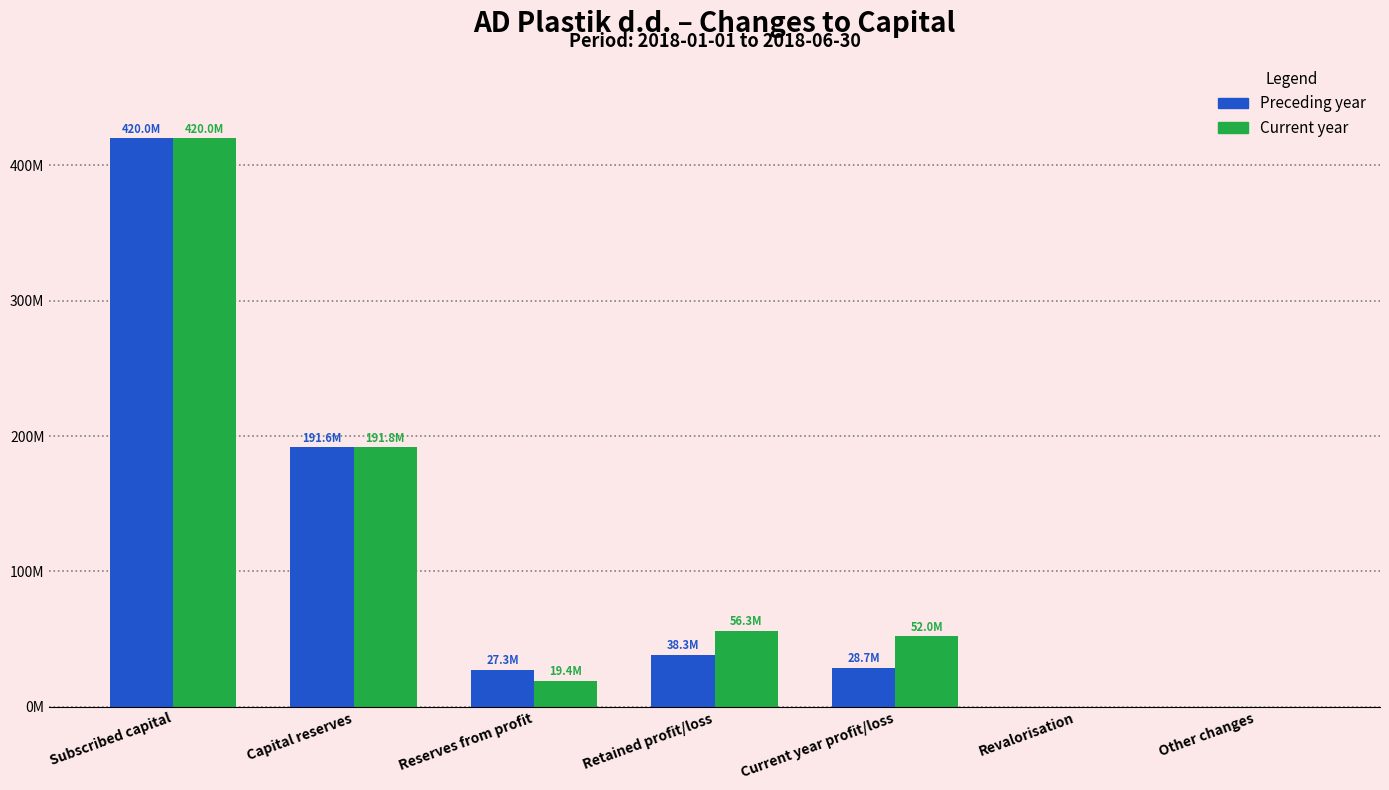

What are all the series names shown in the legend?

Preceding year, Current year